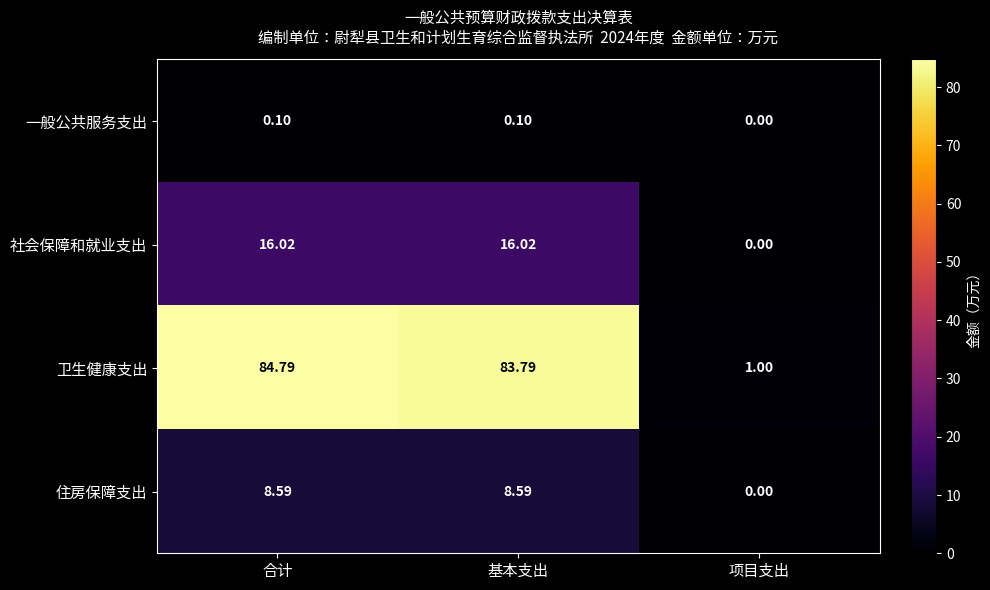

Which label corresponds to the smallest value in the chart?

项目支出